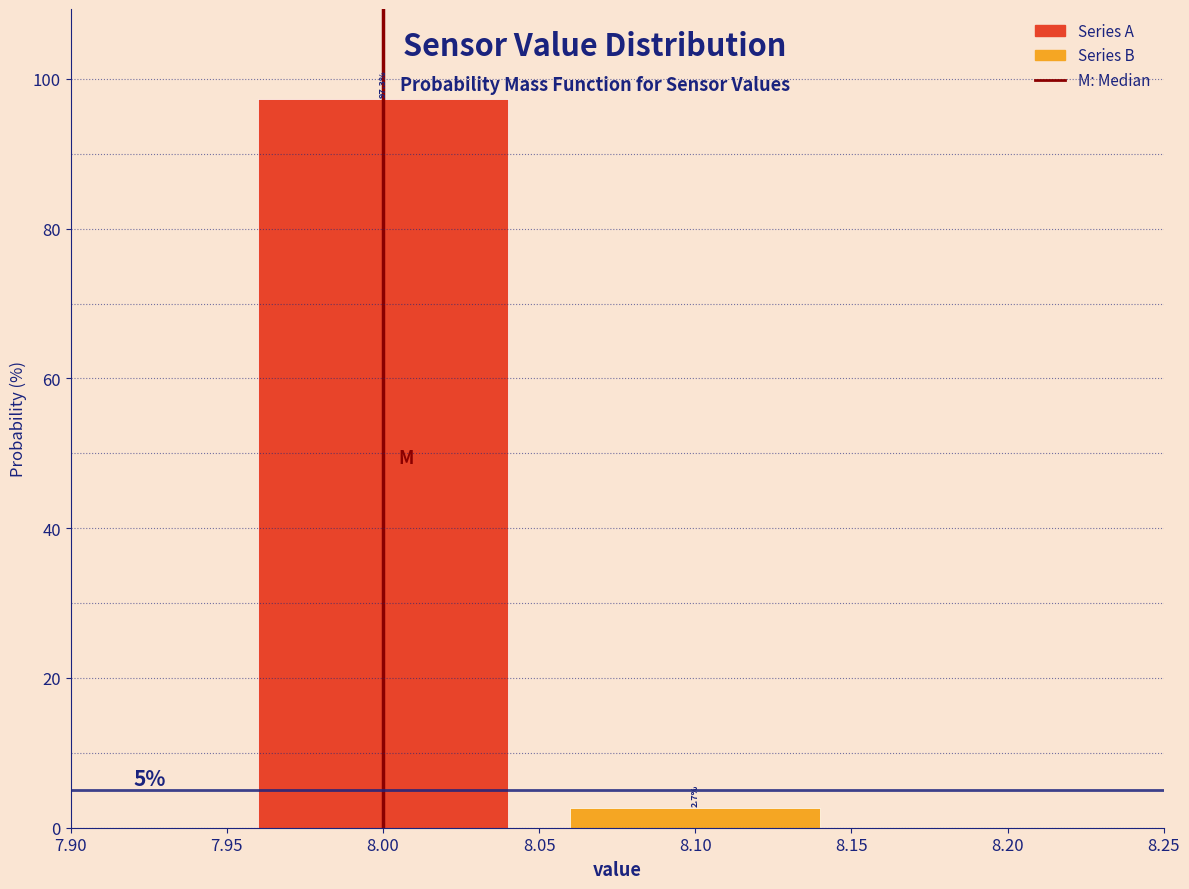

Reading left to right, list every bar in this chart as the range it spans on the x-axis followed by its height.

7.95 to 8.05: 97.3
8.05 to 8.15: 2.7